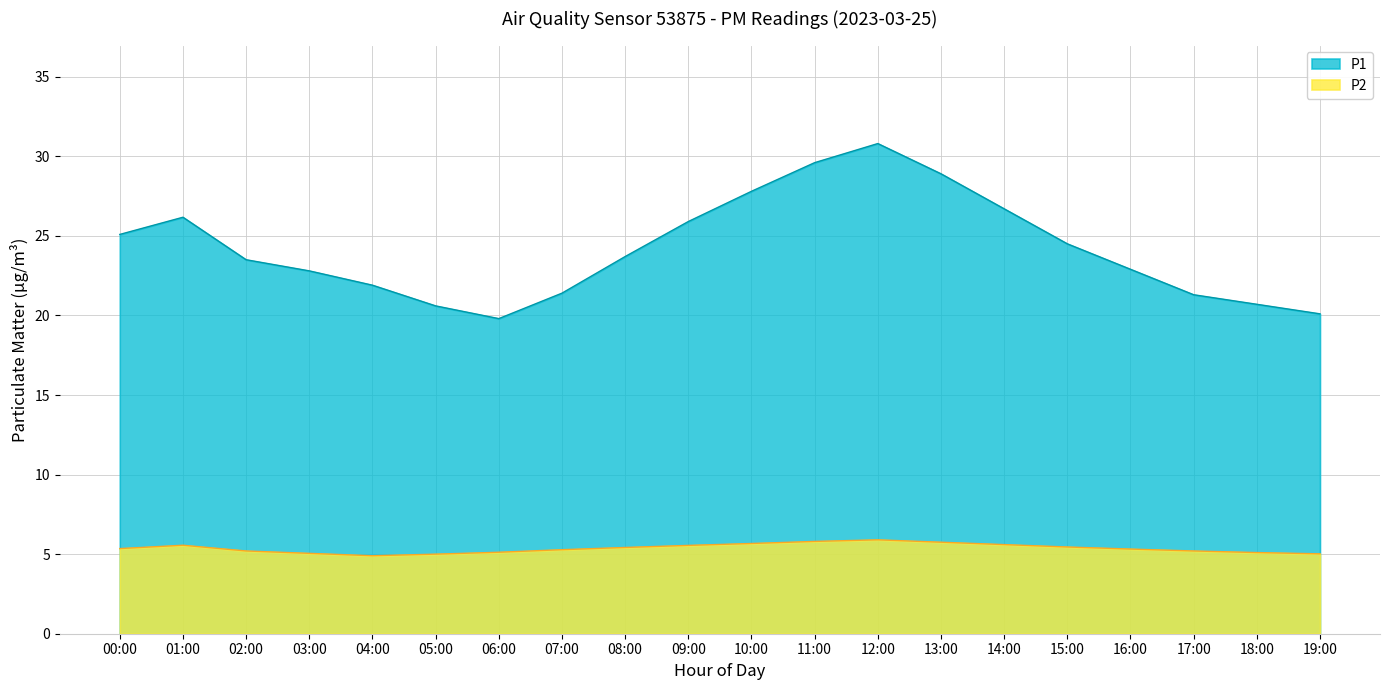

Reading left to right, list all the values displayed in this chart.

P1: 00:00=25.1	01:00=26.2	02:00=23.5	03:00=22.8	04:00=21.9	05:00=20.6	06:00=19.8	07:00=21.4	08:00=23.7	09:00=25.9	10:00=27.8	11:00=29.6	12:00=30.8	13:00=28.9	14:00=26.7	15:00=24.5	16:00=22.9	17:00=21.3	18:00=20.7	19:00=20.1
P2: 00:00=5.3	01:00=5.6	02:00=5.2	03:00=5.0	04:00=4.9	05:00=5.0	06:00=5.1	07:00=5.3	08:00=5.4	09:00=5.5	10:00=5.7	11:00=5.8	12:00=5.9	13:00=5.8	14:00=5.6	15:00=5.5	16:00=5.3	17:00=5.2	18:00=5.1	19:00=5.0